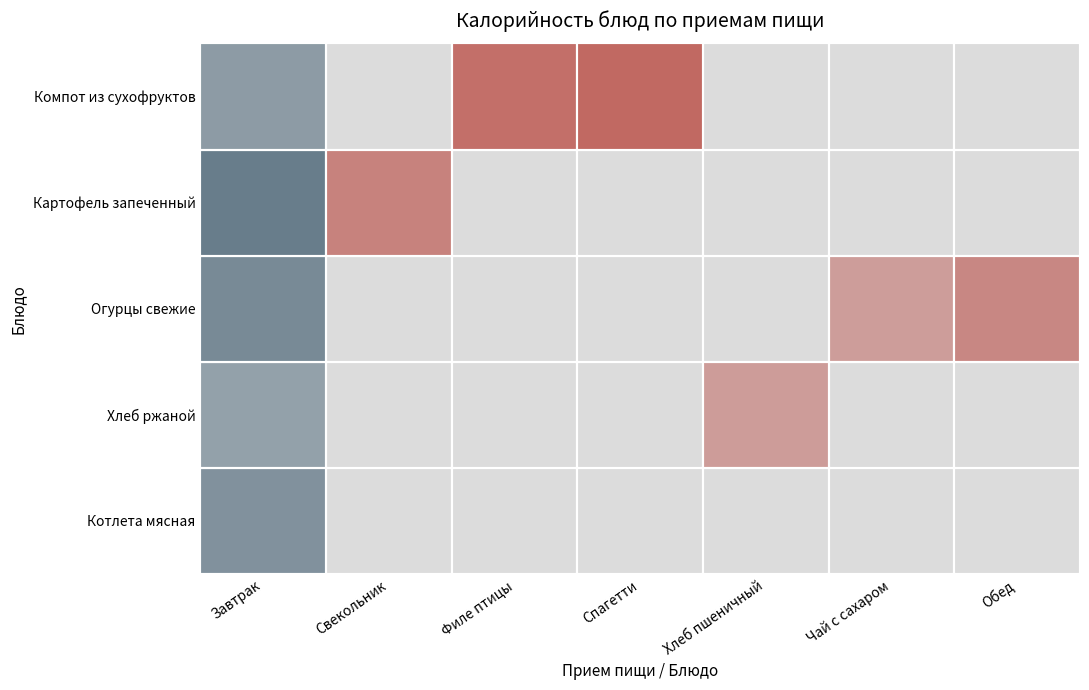

What is the minimum value shown in the chart?

39.6